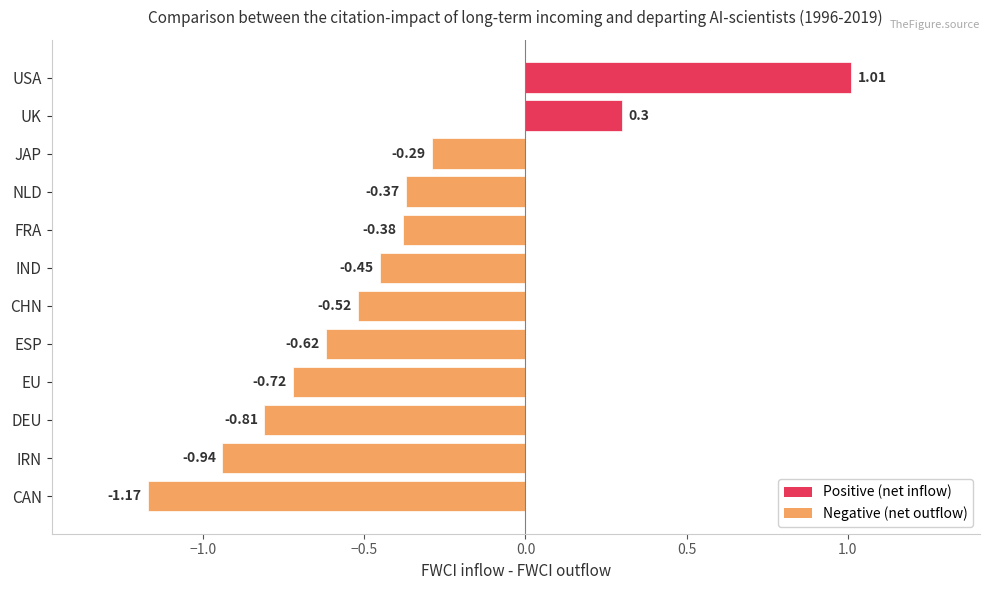

Rank the categories by value from lowest to highest.

CAN, IRN, DEU, EU, ESP, CHN, IND, FRA, NLD, JAP, UK, USA